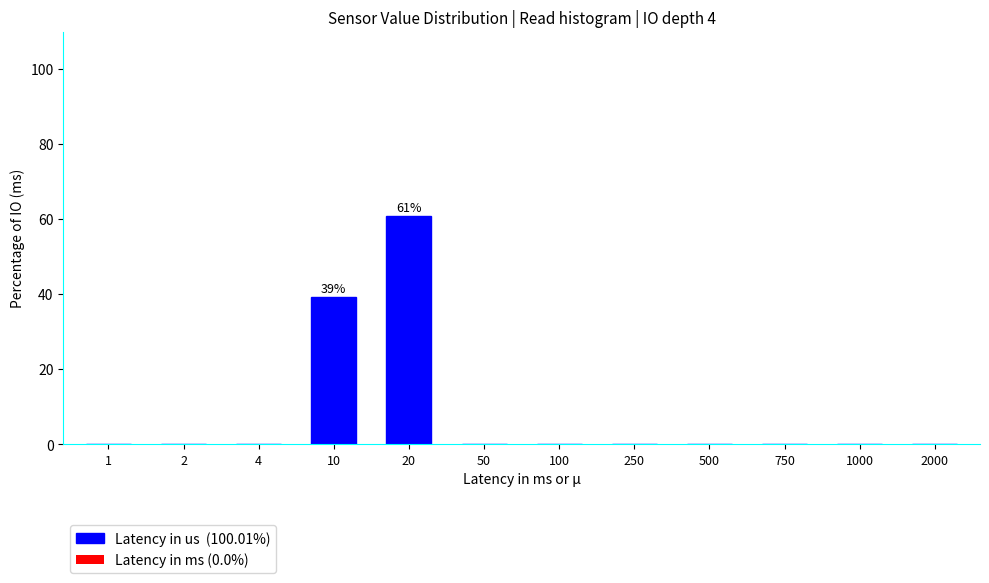

Reading right to left, transcribe all the data shown in this chart.

2000=0.0	1000=0.0	750=0.0	500=0.0	250=0.0	100=0.0	50=0.0	20=60.7	10=39.3	4=0.0	2=0.0	1=0.0